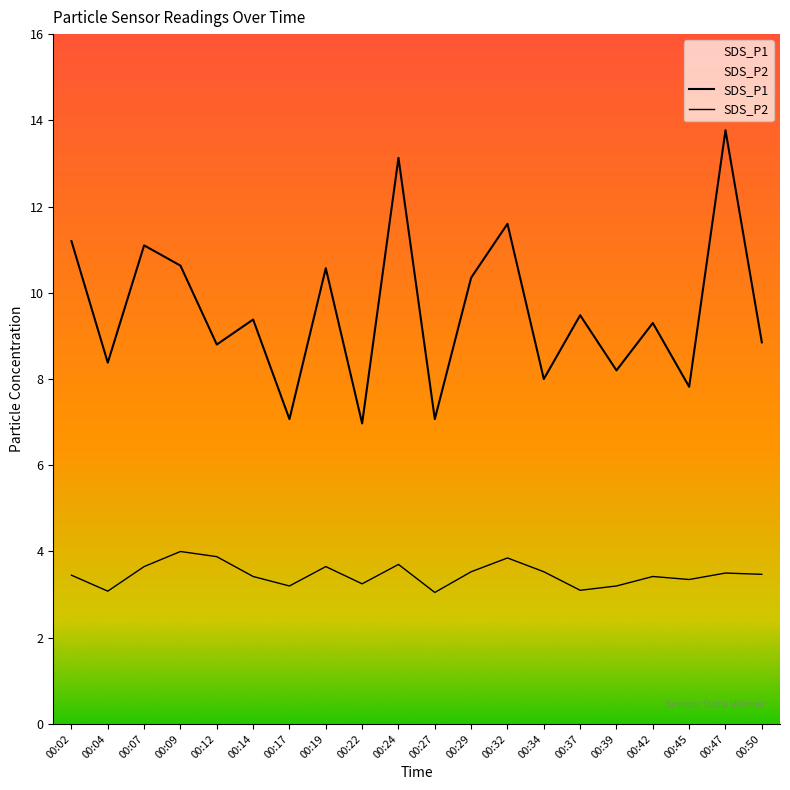

What is the maximum value for SDS_P2?

4.0